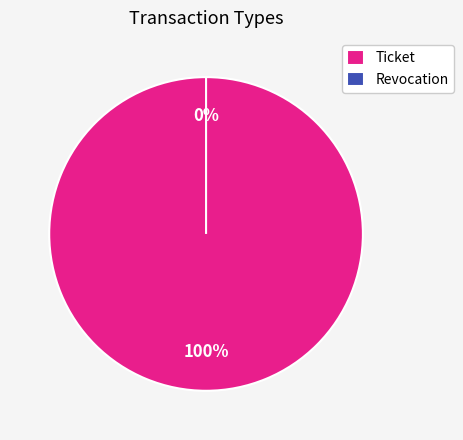

How many slices are in this pie chart?

2